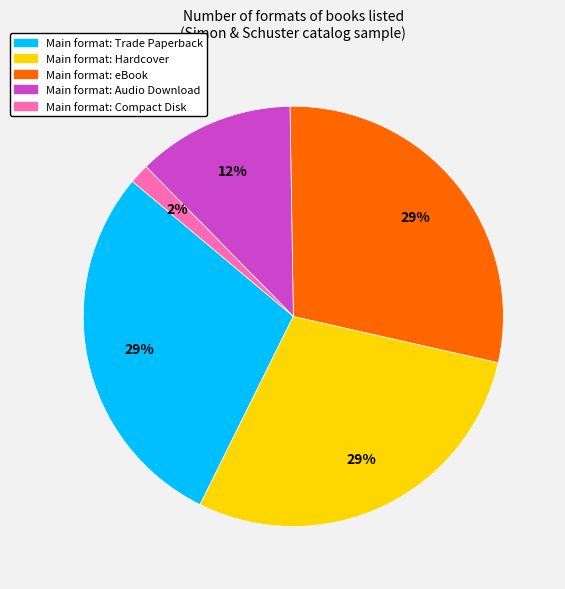

To the nearest percent, what is the average slice percentage?

20%